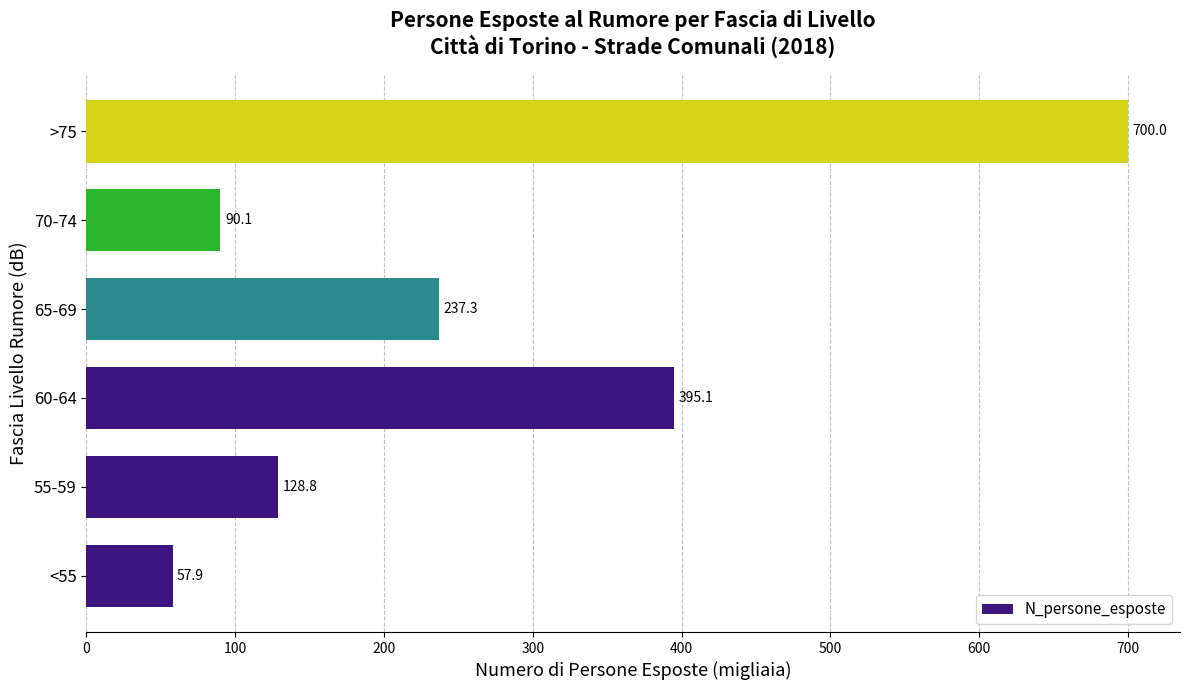

What is the difference between the second highest and minimum values?

337.2